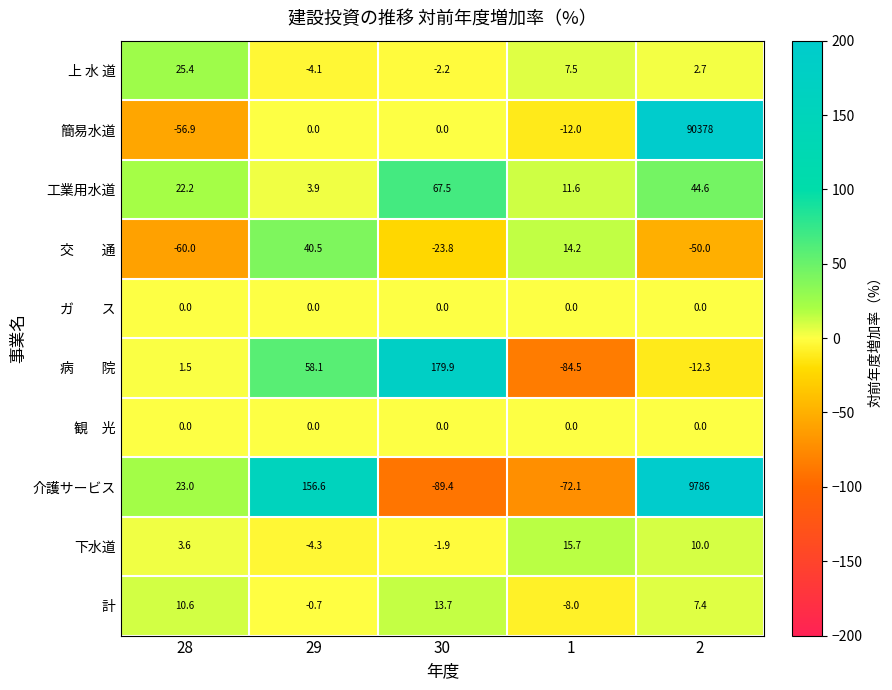

What is the total value across all series at 1?

-127.6